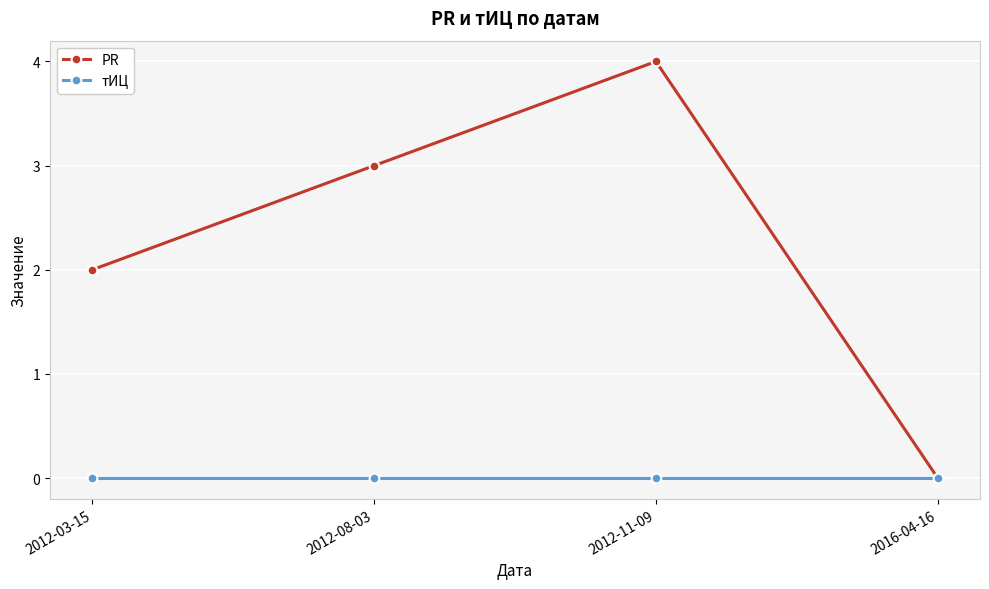

At which category is the sum across all series the highest?

2012-11-09